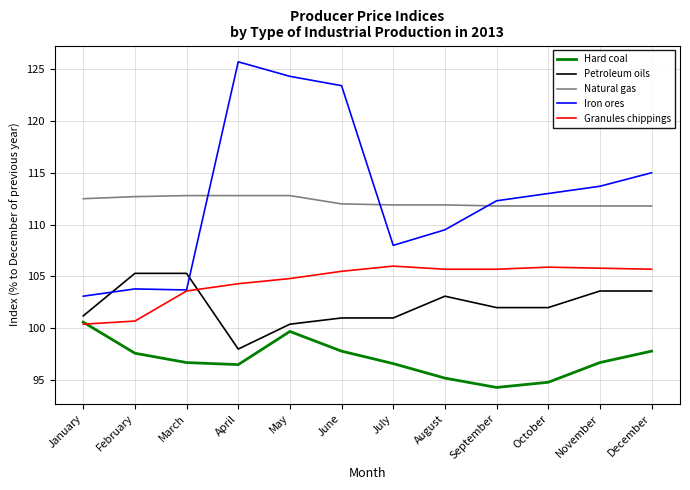

True or false: Hard coal and Petroleum oils intersect in this chart.

False